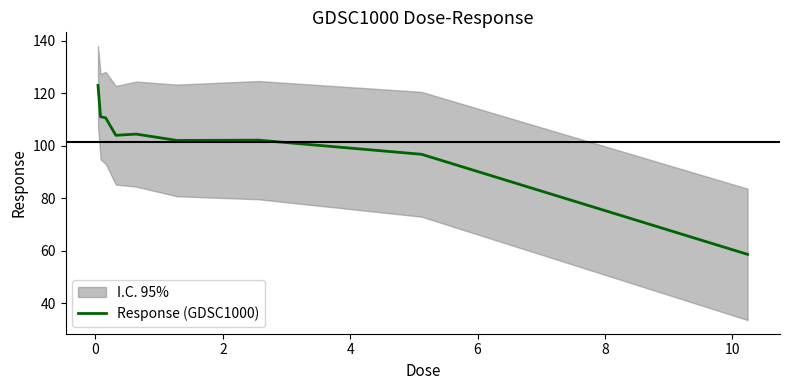

What is the highest value of the Response (GDSC1000) series?

123.0